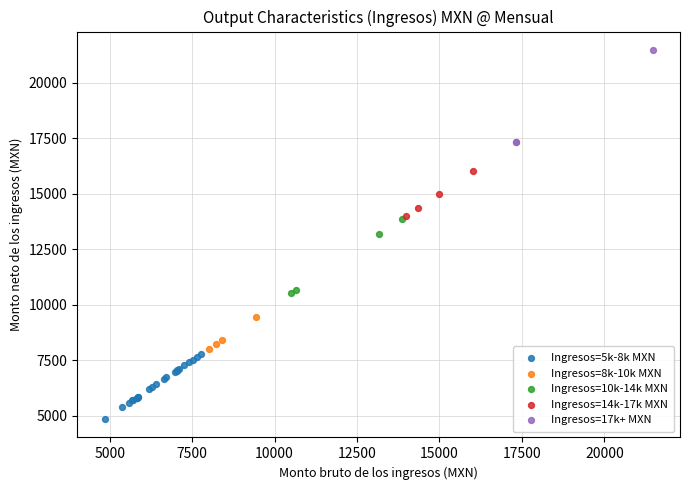

What are all the series names shown in the legend?

Ingresos=5k-8k MXN, Ingresos=8k-10k MXN, Ingresos=10k-14k MXN, Ingresos=14k-17k MXN, Ingresos=17k+ MXN